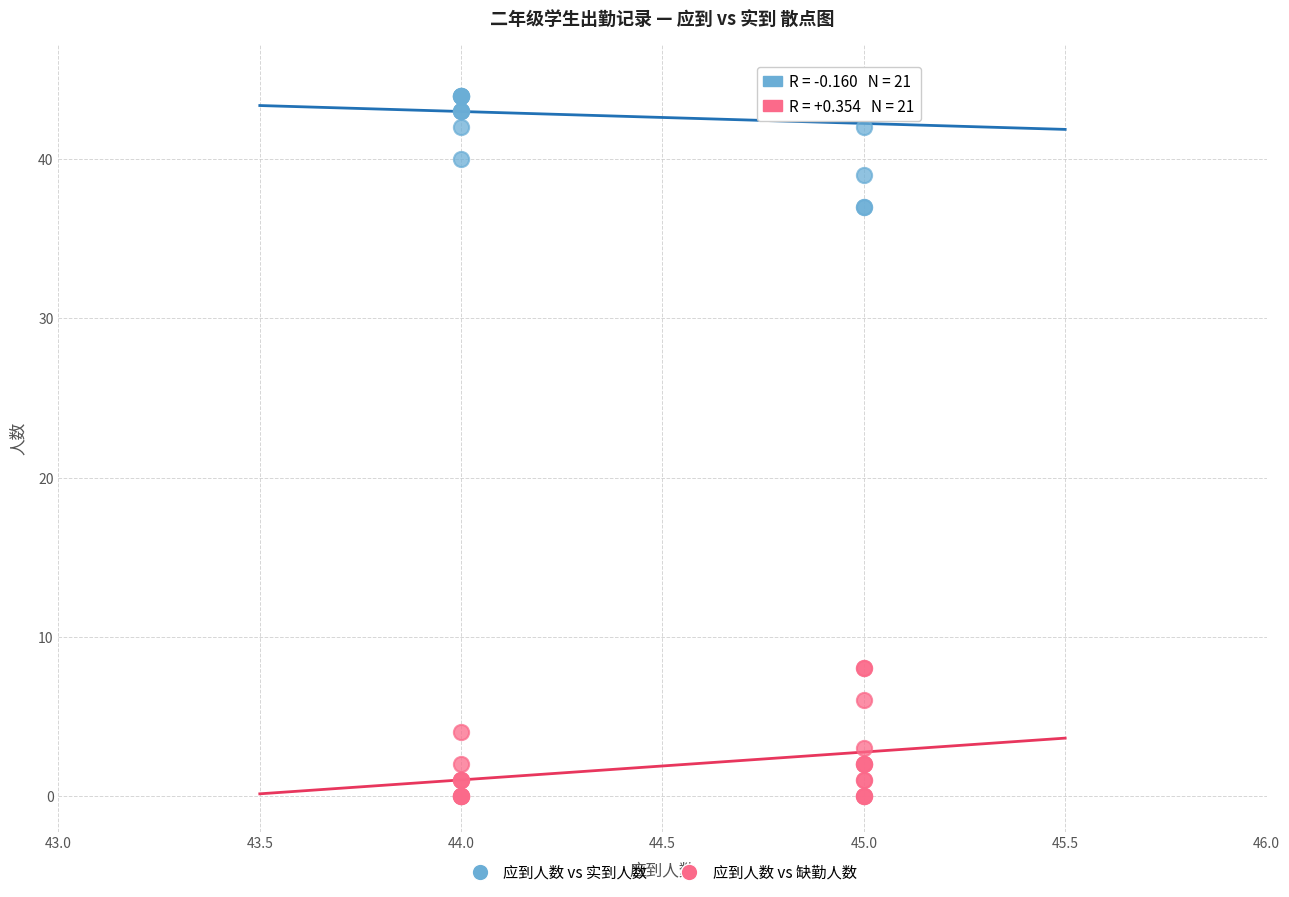

Which series contains the lowest Y value?

应到人数 vs 缺勤人数